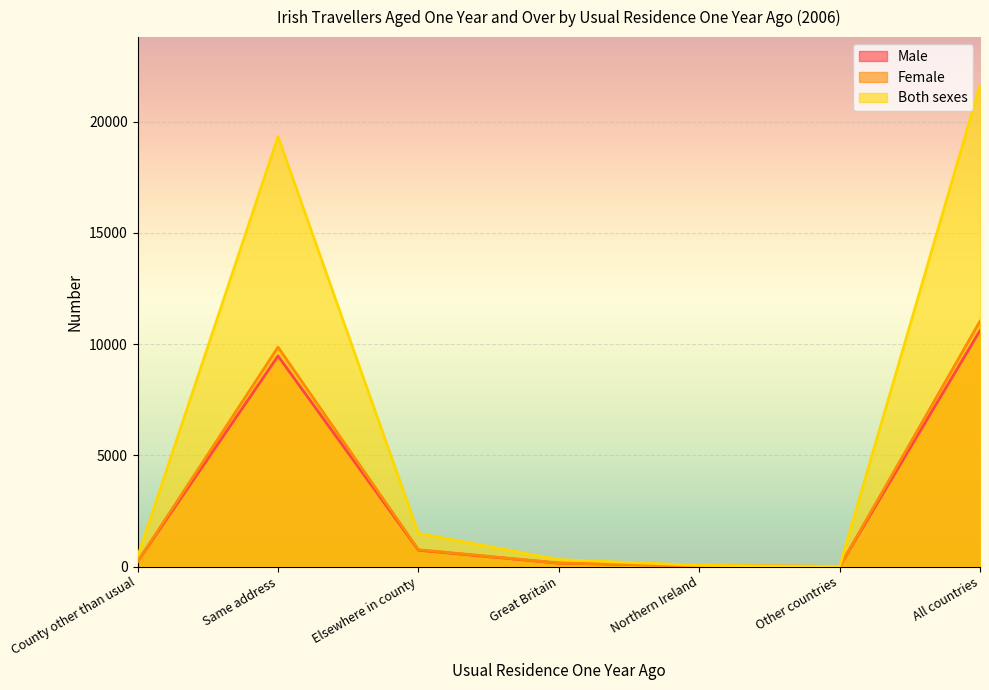

At which label does Male first exceed 224?

Same address